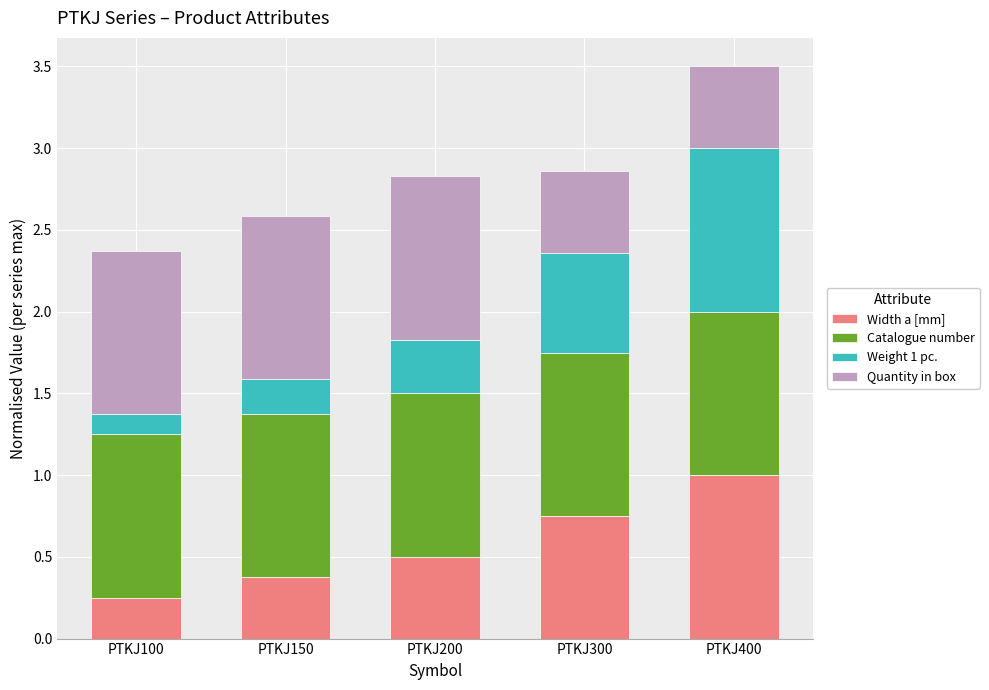

Which category has the highest value in the Width a [mm] series?

PTKJ400